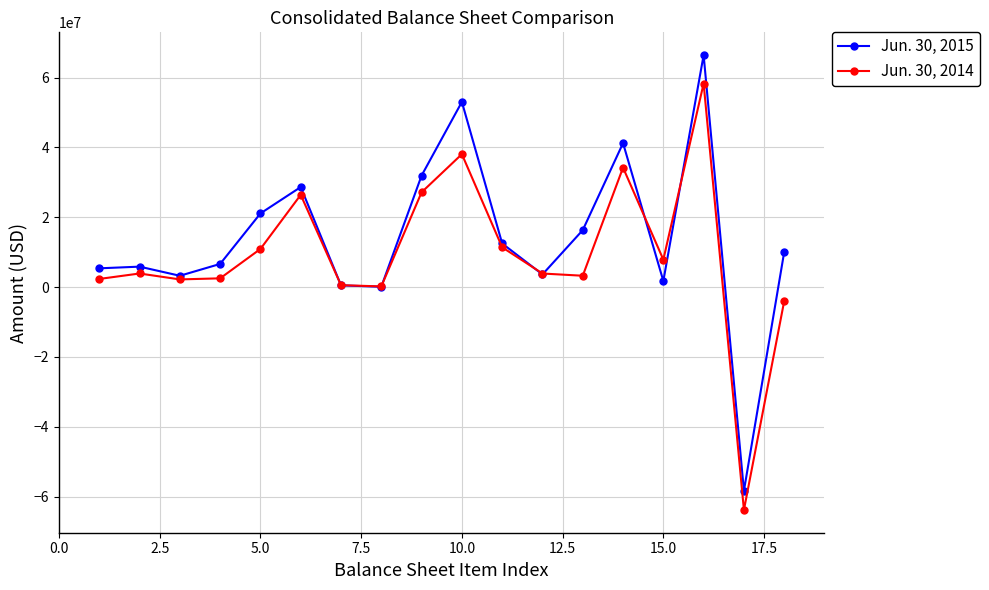

Which series has the widest spread of values?

Jun. 30, 2015